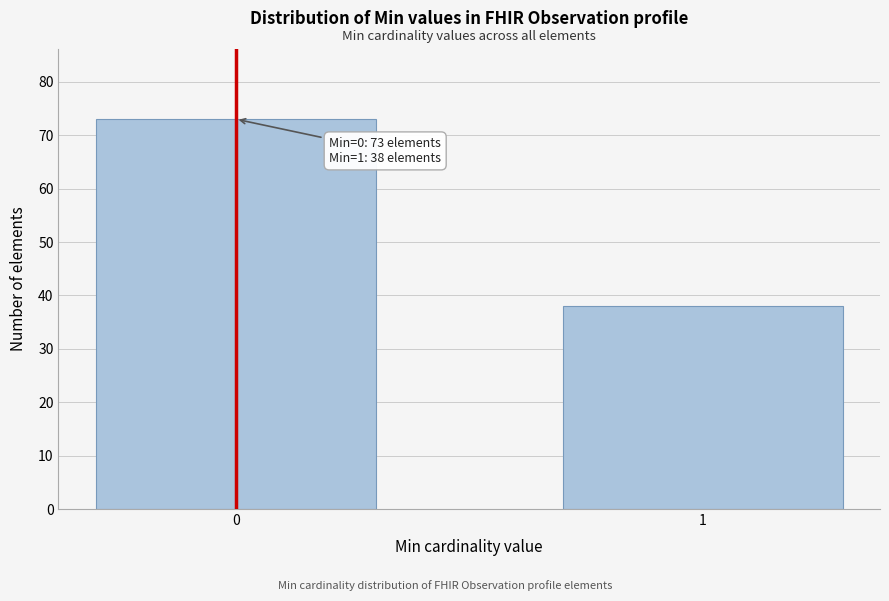

Reading left to right, list all the values displayed in this chart.

0=73	1=38